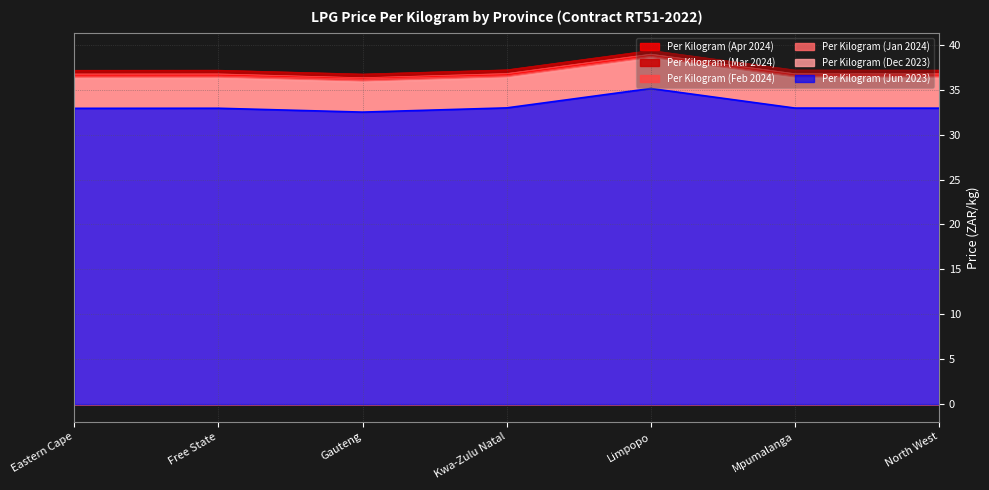

True or false: Per Kilogram (Mar 2024) and Per Kilogram (Dec 2023) cross at least once.

False